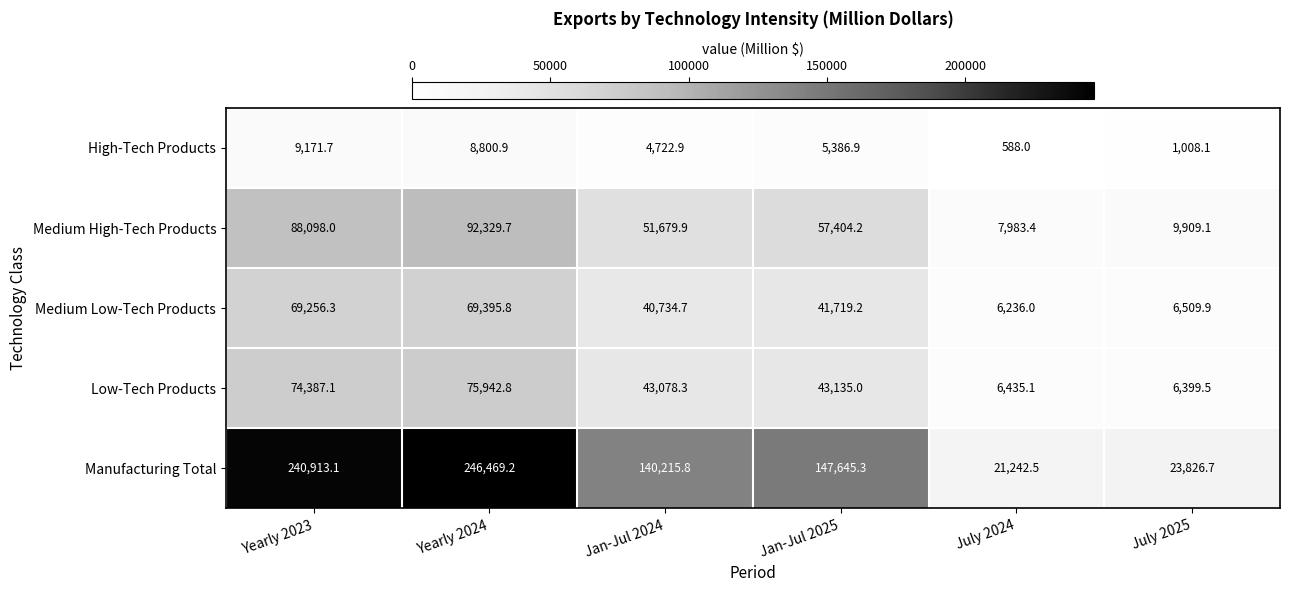

Which series changed the most between Jan-Jul 2024 and July 2025?

Manufacturing Total